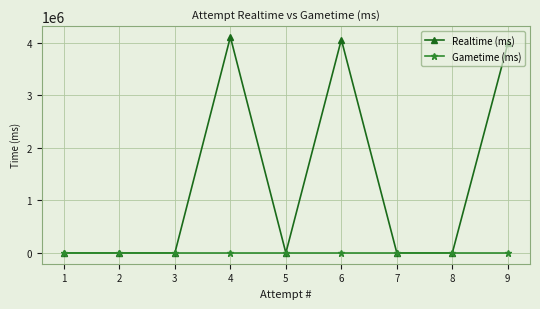

List the series in order of their overall mean, highest first.

Realtime (ms), Gametime (ms)